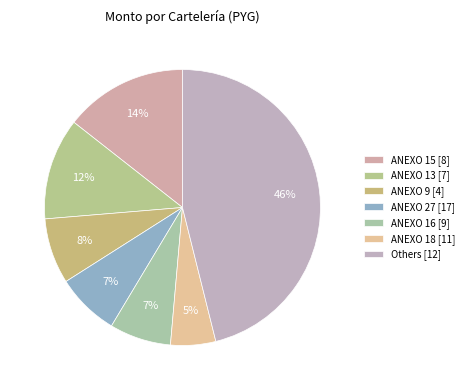

Does ANEXO 18 [11] account for over 50% of the chart?

No